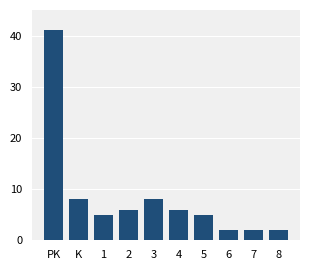

Reading left to right, transcribe all the data shown in this chart.

PK=41	K=8	1=5	2=6	3=8	4=6	5=5	6=2	7=2	8=2